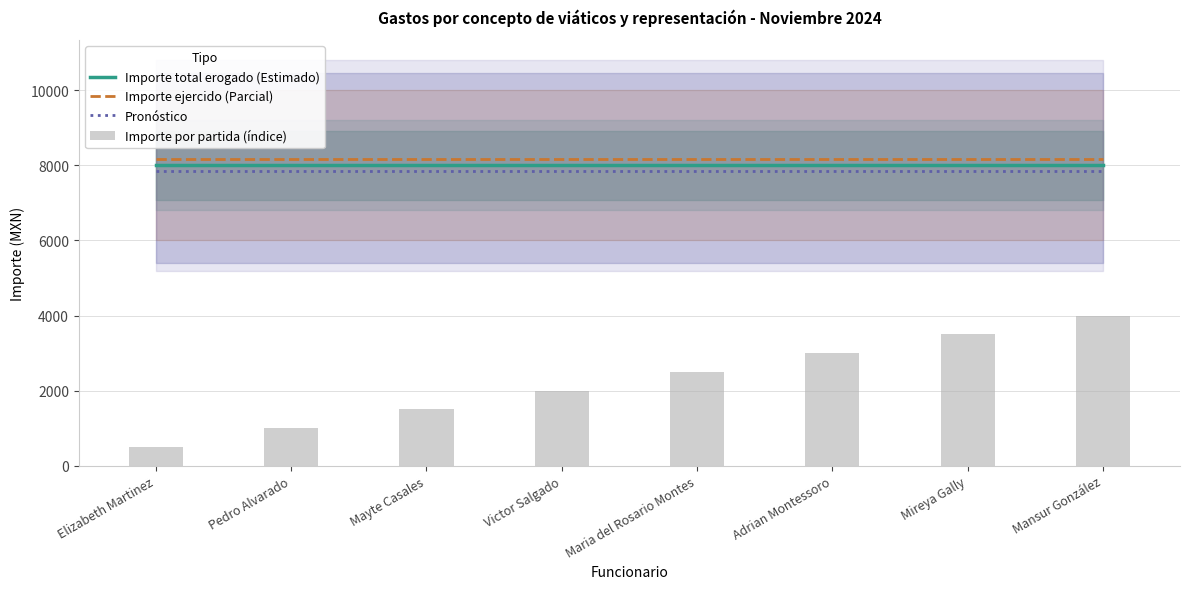

Which has a higher value, Adrian Montessoro or Mansur González?

Adrian Montessoro